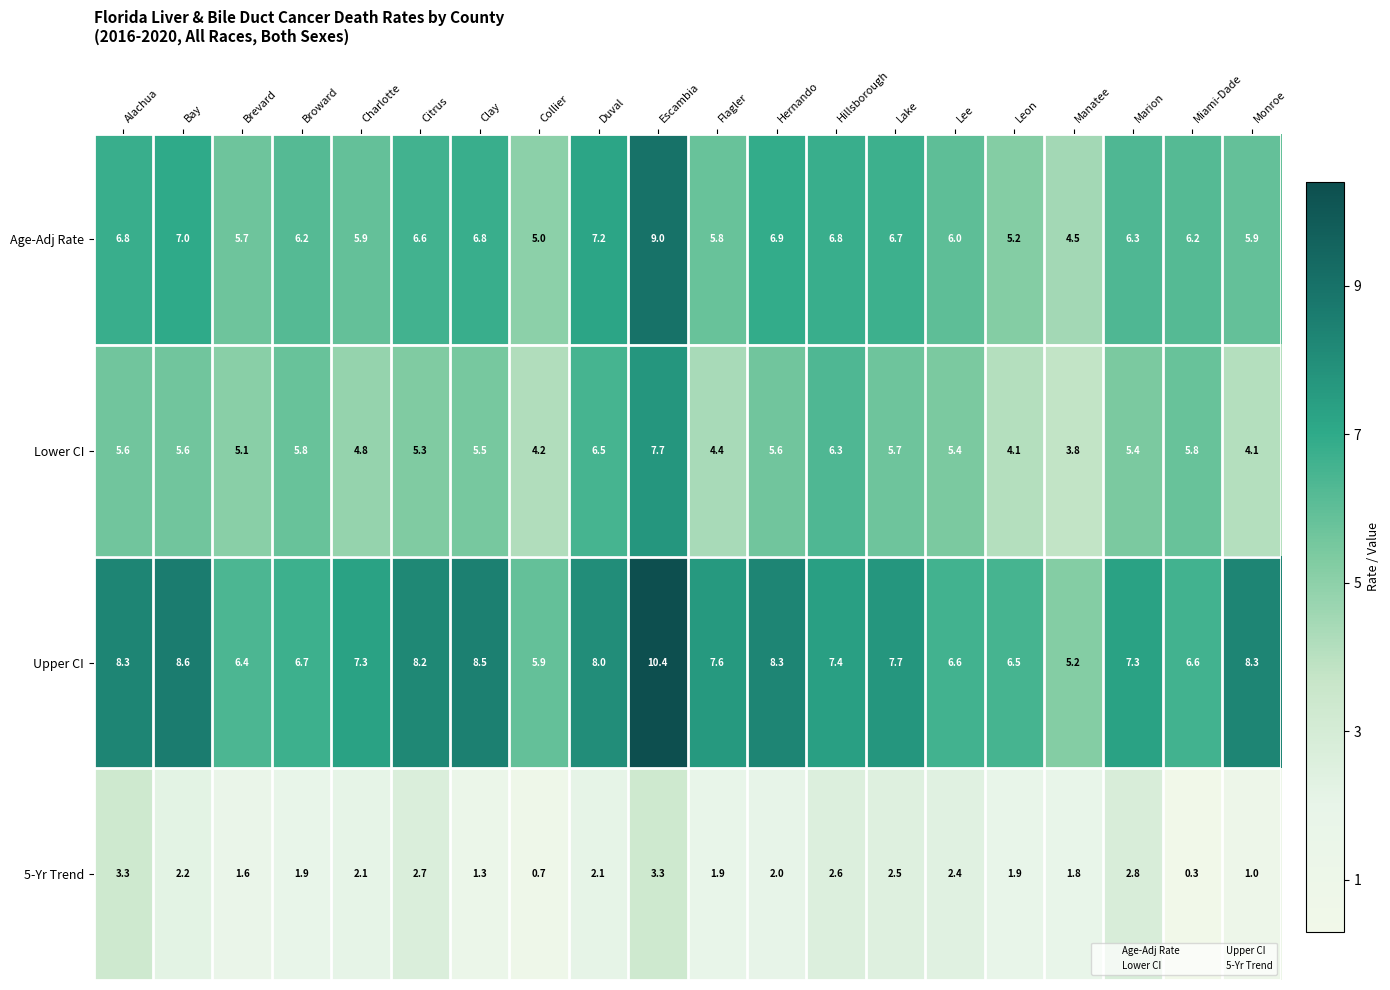

What is the maximum value shown in the chart?

10.4